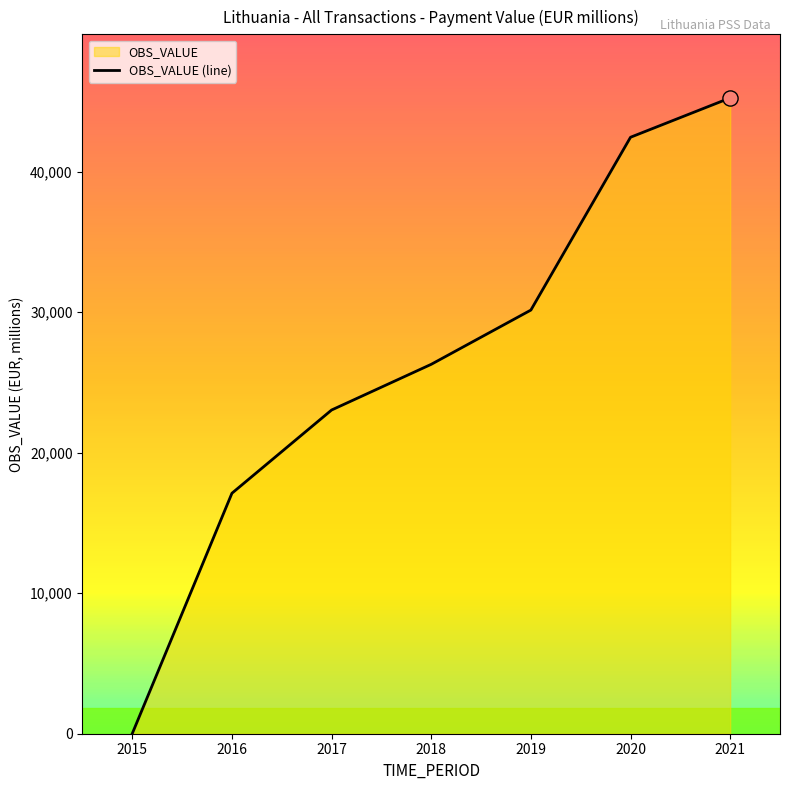

Between 2017 and 2019, which is larger?

2019